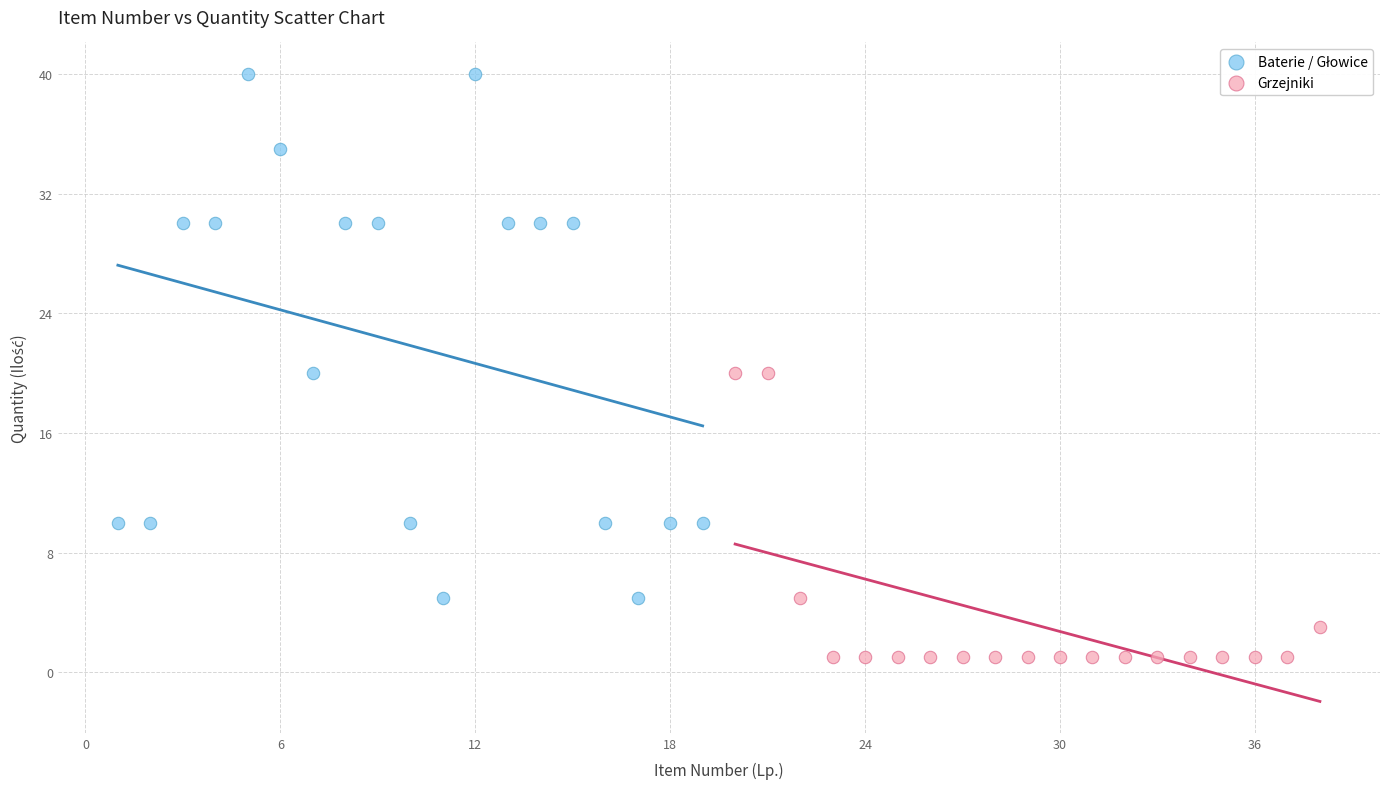

Which series reaches the minimum Y coordinate?

Grzejniki